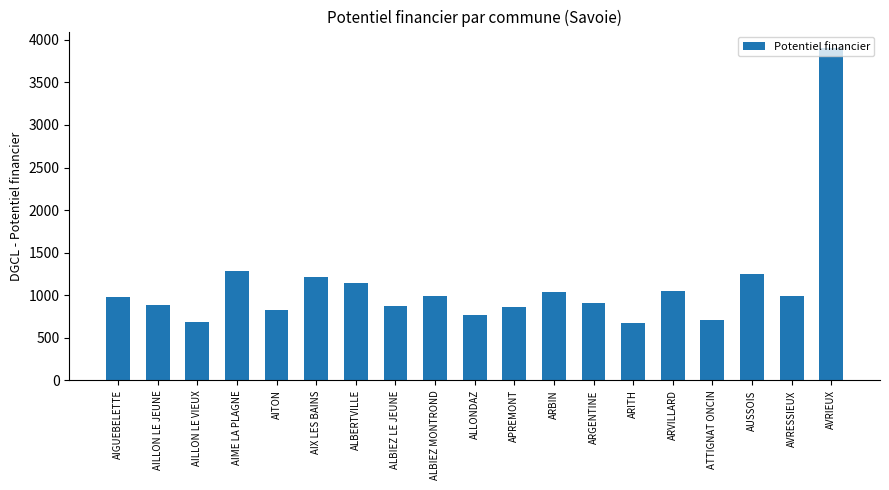

Which label corresponds to the largest value in the chart?

AVRIEUX